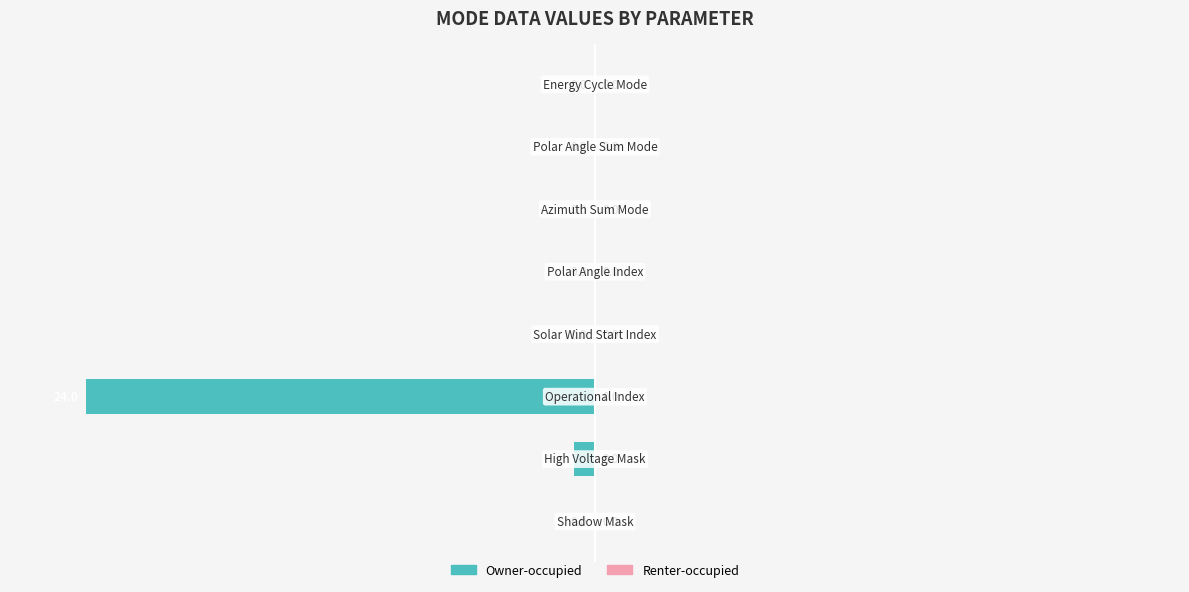

What is the sum of all values?

-104.2